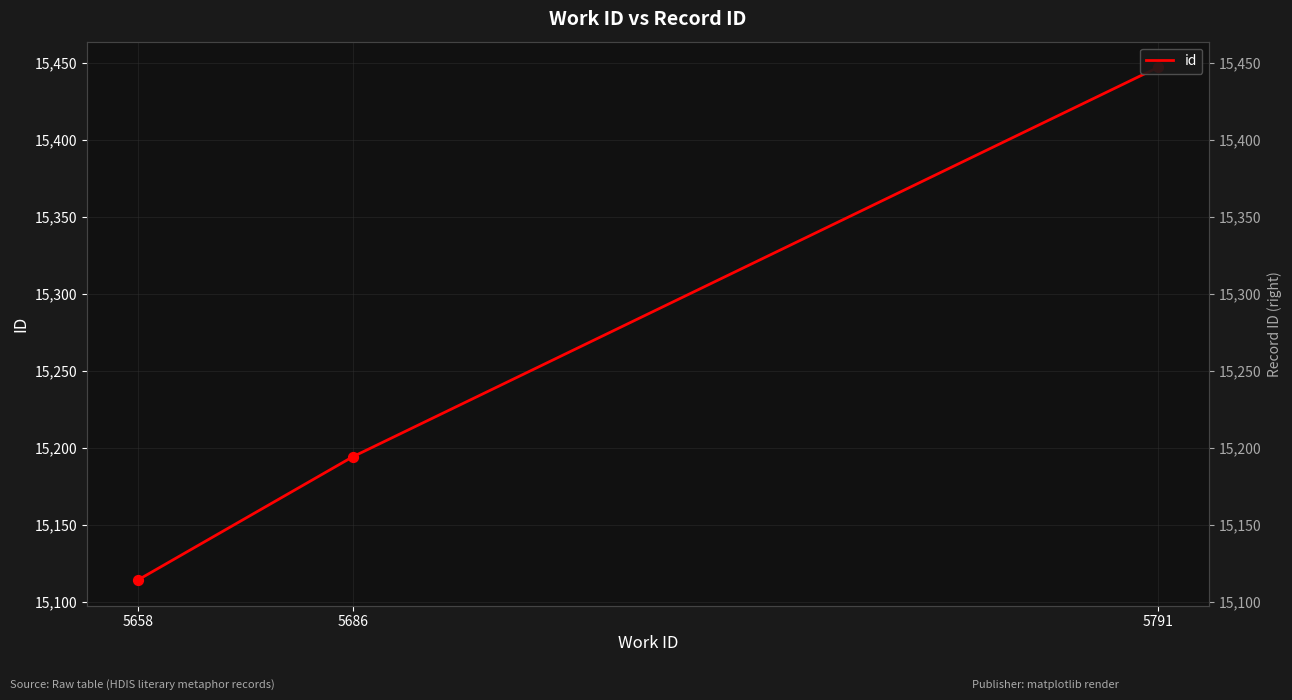

Approximately how many times larger is the value at 5791 compared to 5658?

1.0